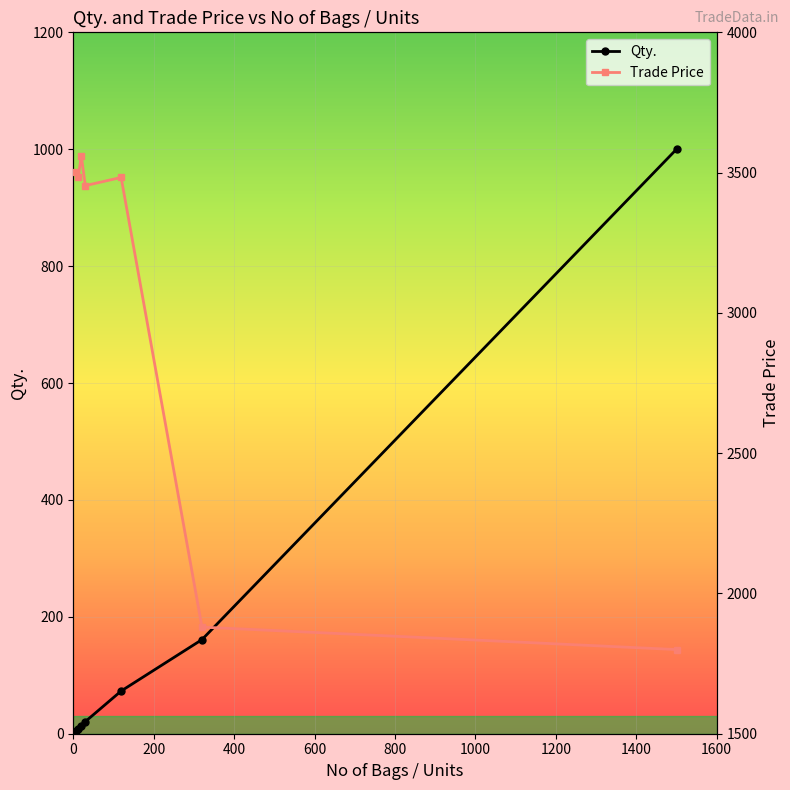

What are all the series names shown in the legend?

Qty., Trade Price